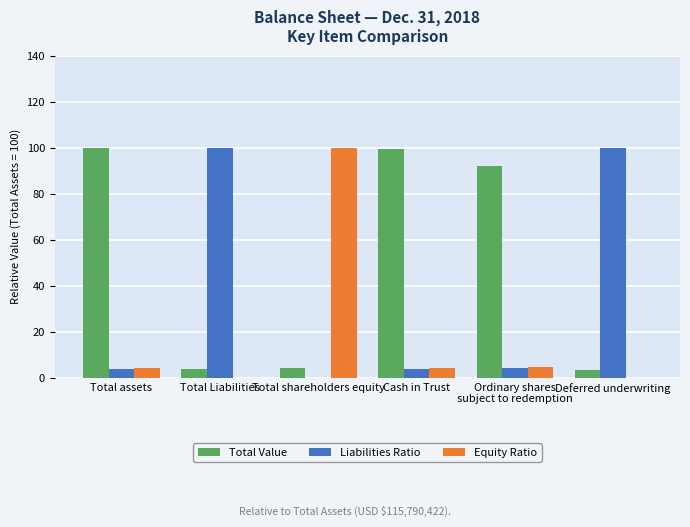

What is the sum of the Total Value values at Cash in Trust and Total Liabilities?

103.3